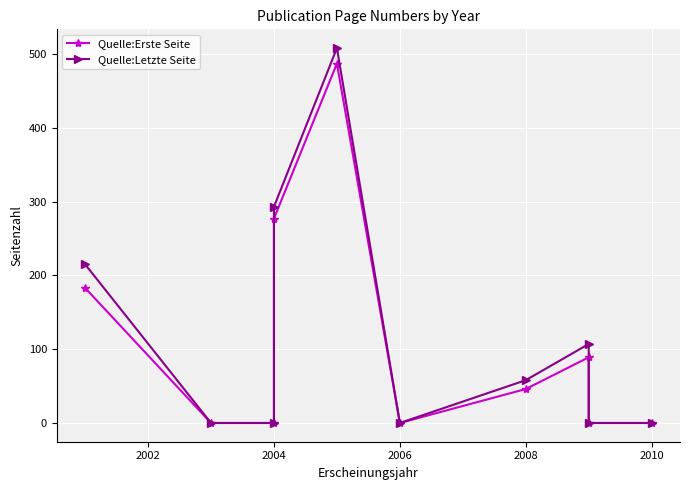

How many positive values does the Quelle:Letzte Seite series have?

5